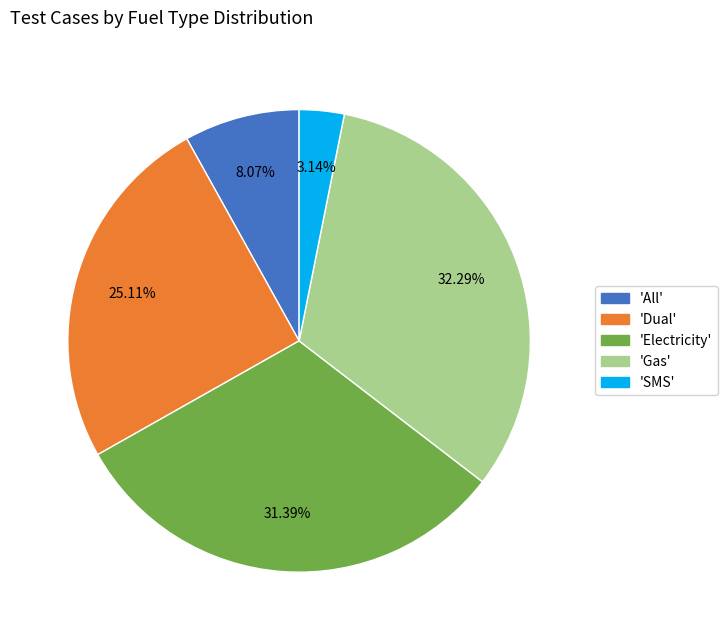

Is there any slice that represents more than half of the pie?

No